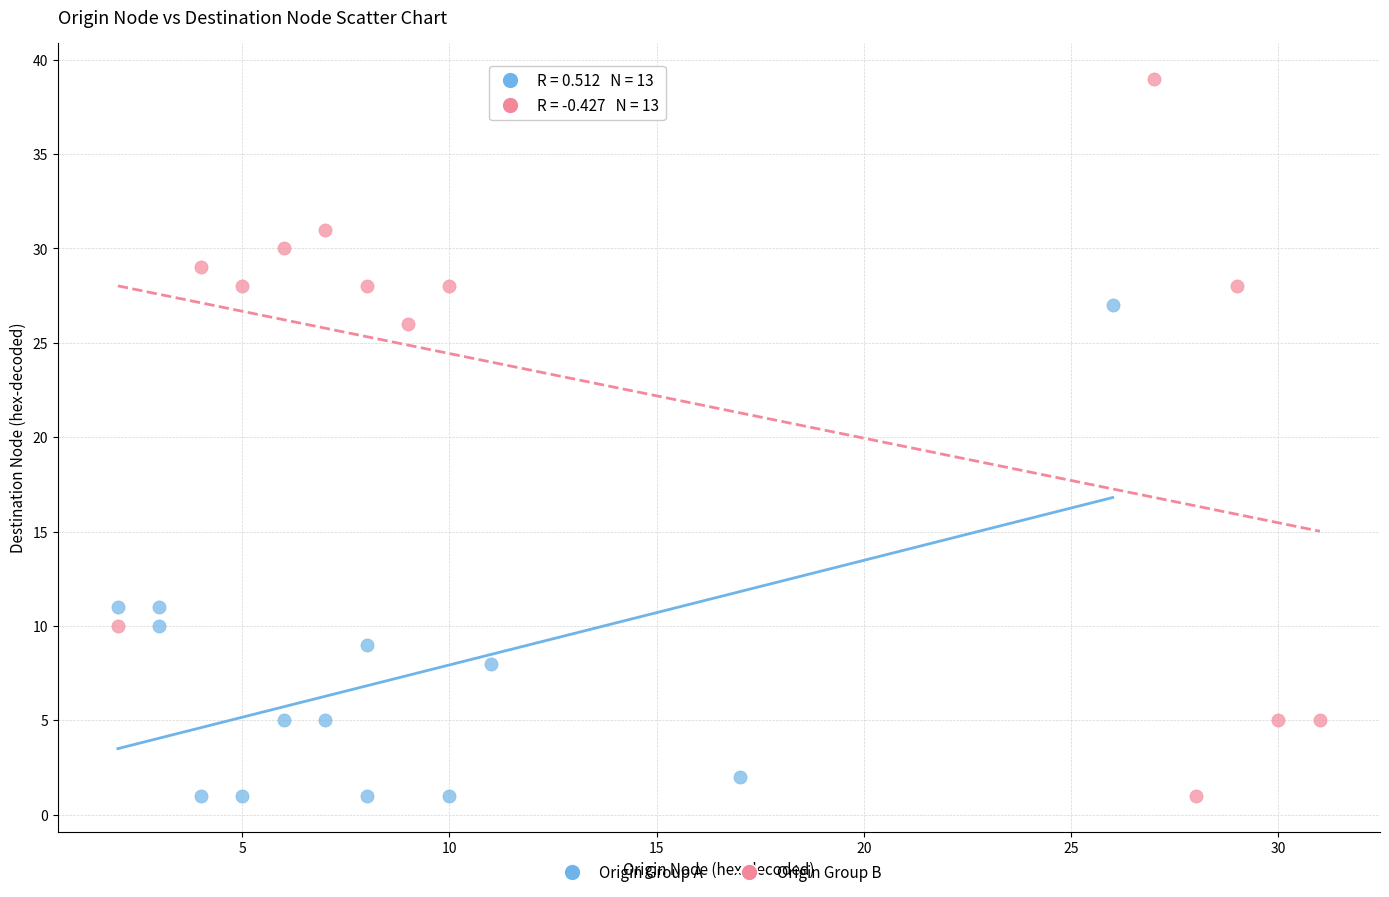

Which series contains the highest Y value?

Origin Group B